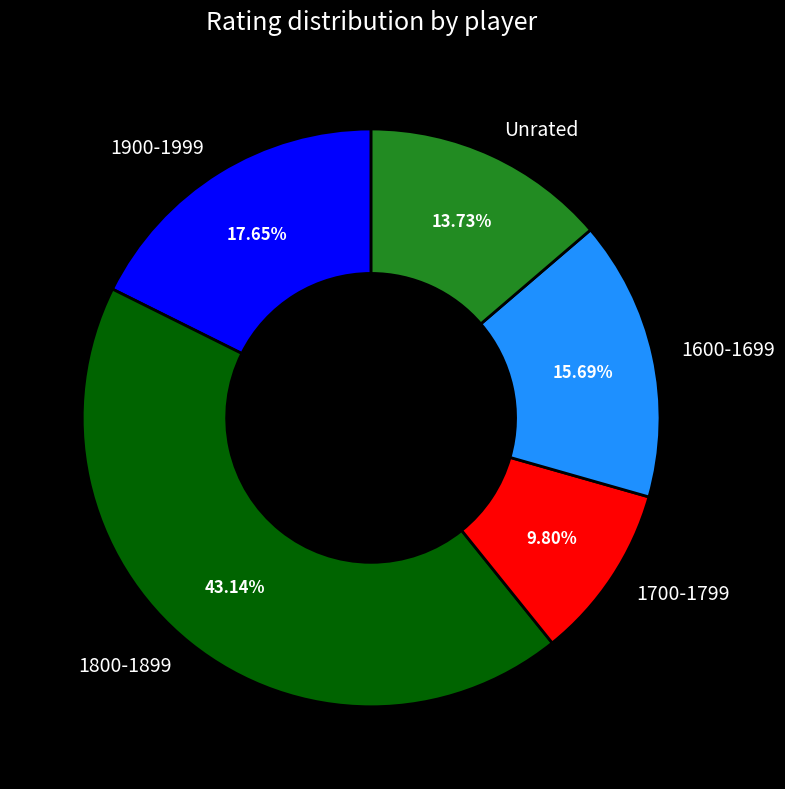

How many segments does this pie chart have?

5